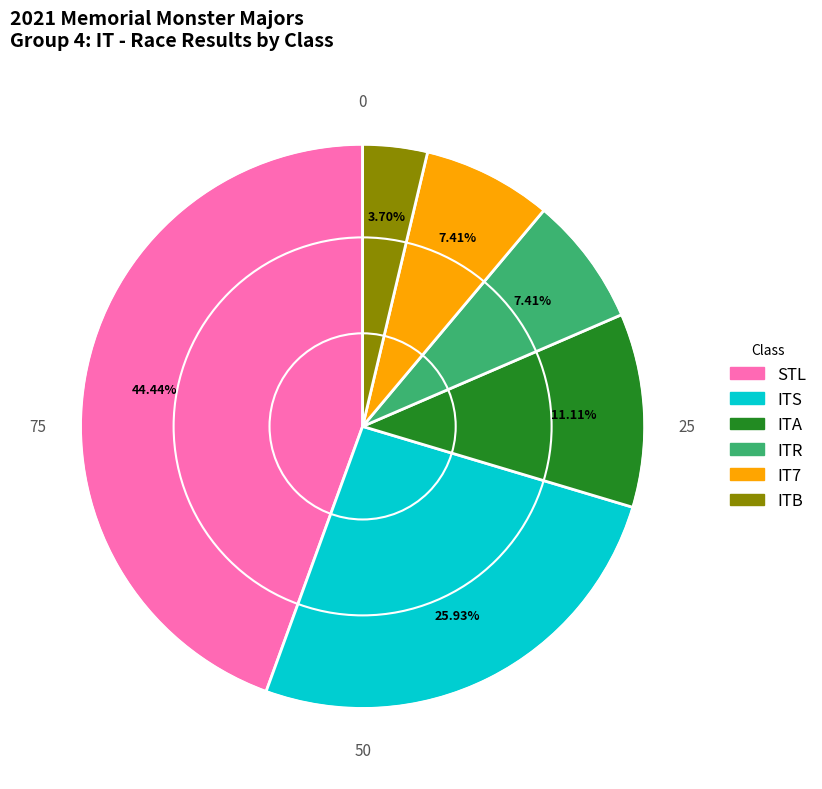

Count the number of slices in the pie.

6